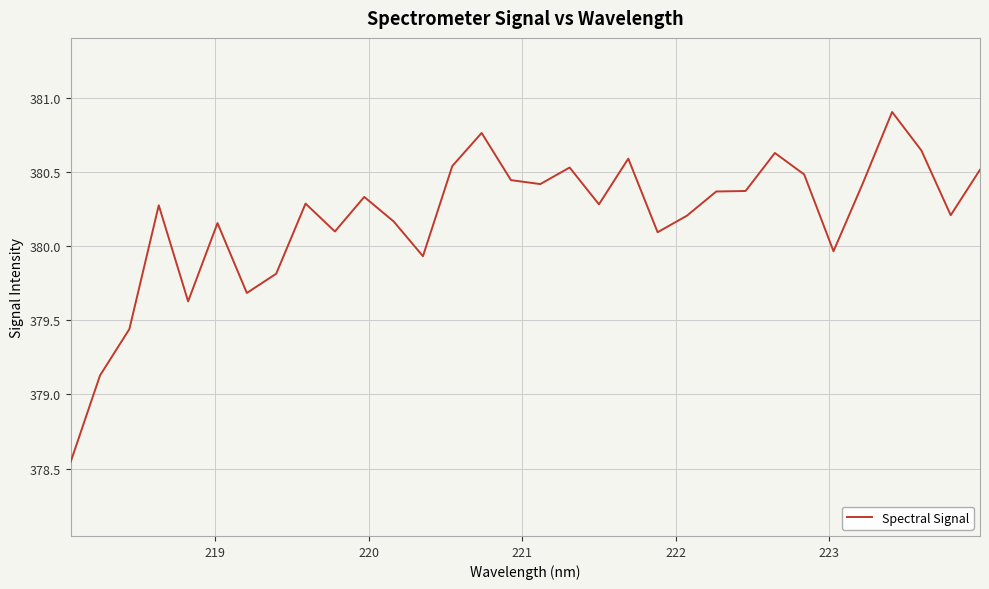

What is the maximum value shown in the chart?

380.9